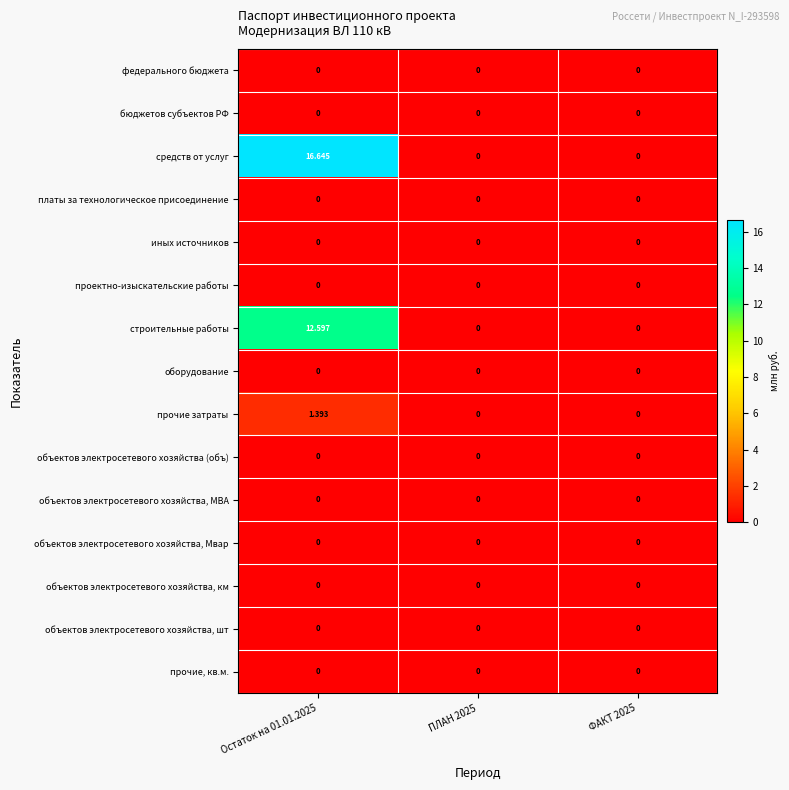

Which series has the largest total across all categories?

средств от услуг